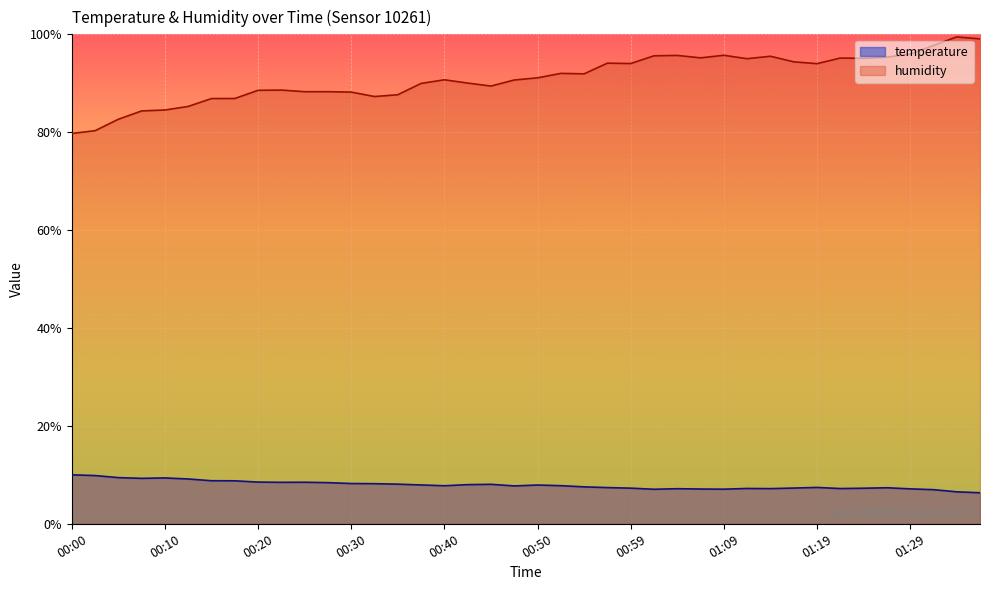

What is the spread (max minus min) of values at 00:15?

78.1